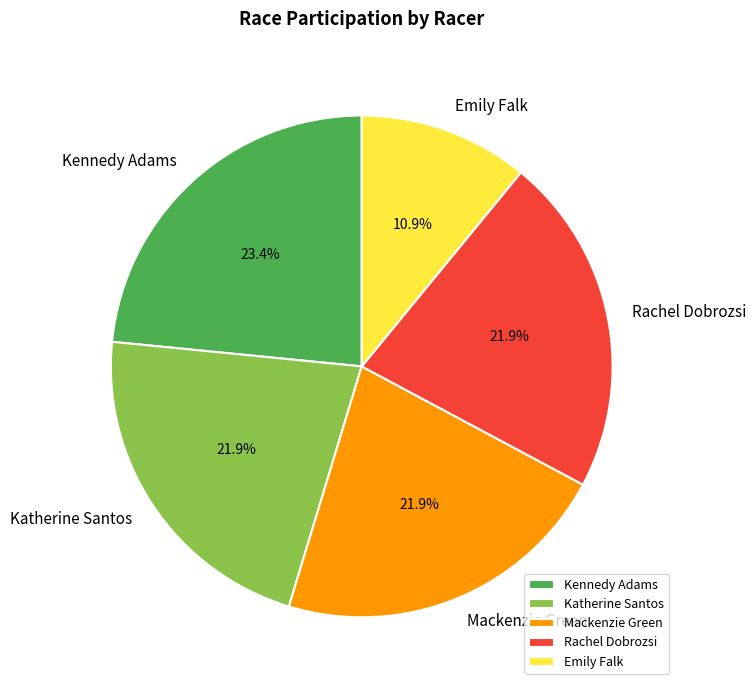

Is it true that Emily Falk is 11% of the pie?

True